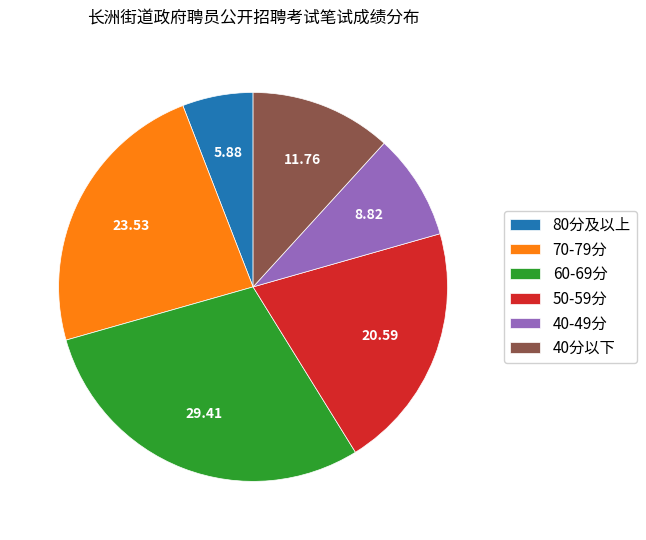

Approximately how many times larger is the value at 70-79分 compared to 80分及以上?

4.0